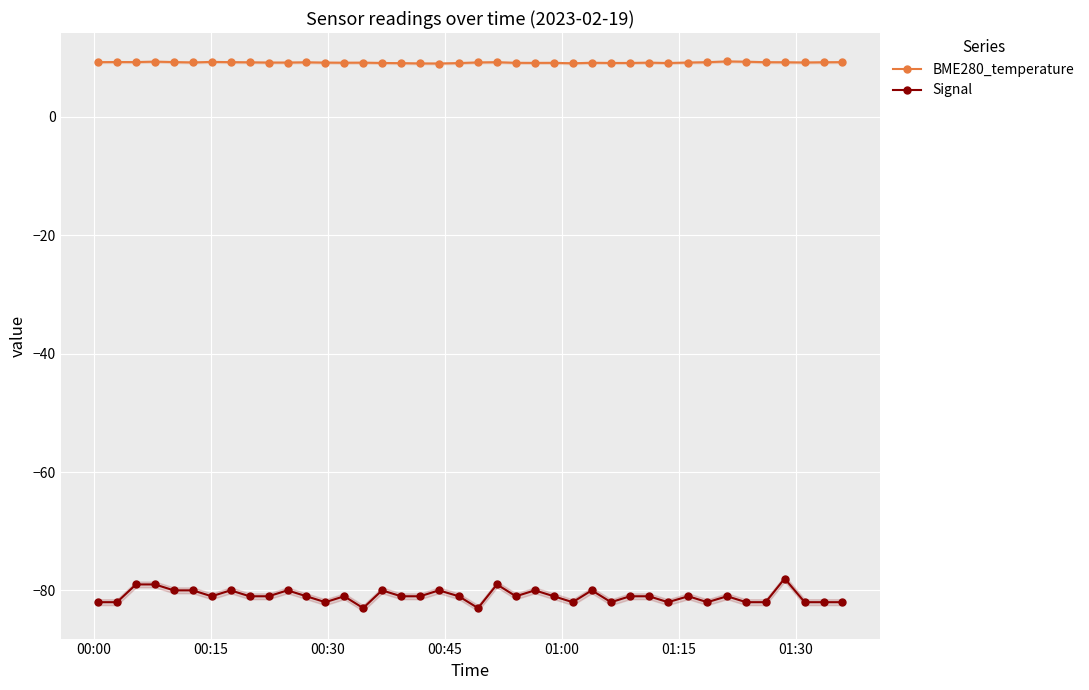

What is the value of the BME280_temperature point at the 23rd from the left?

9.2